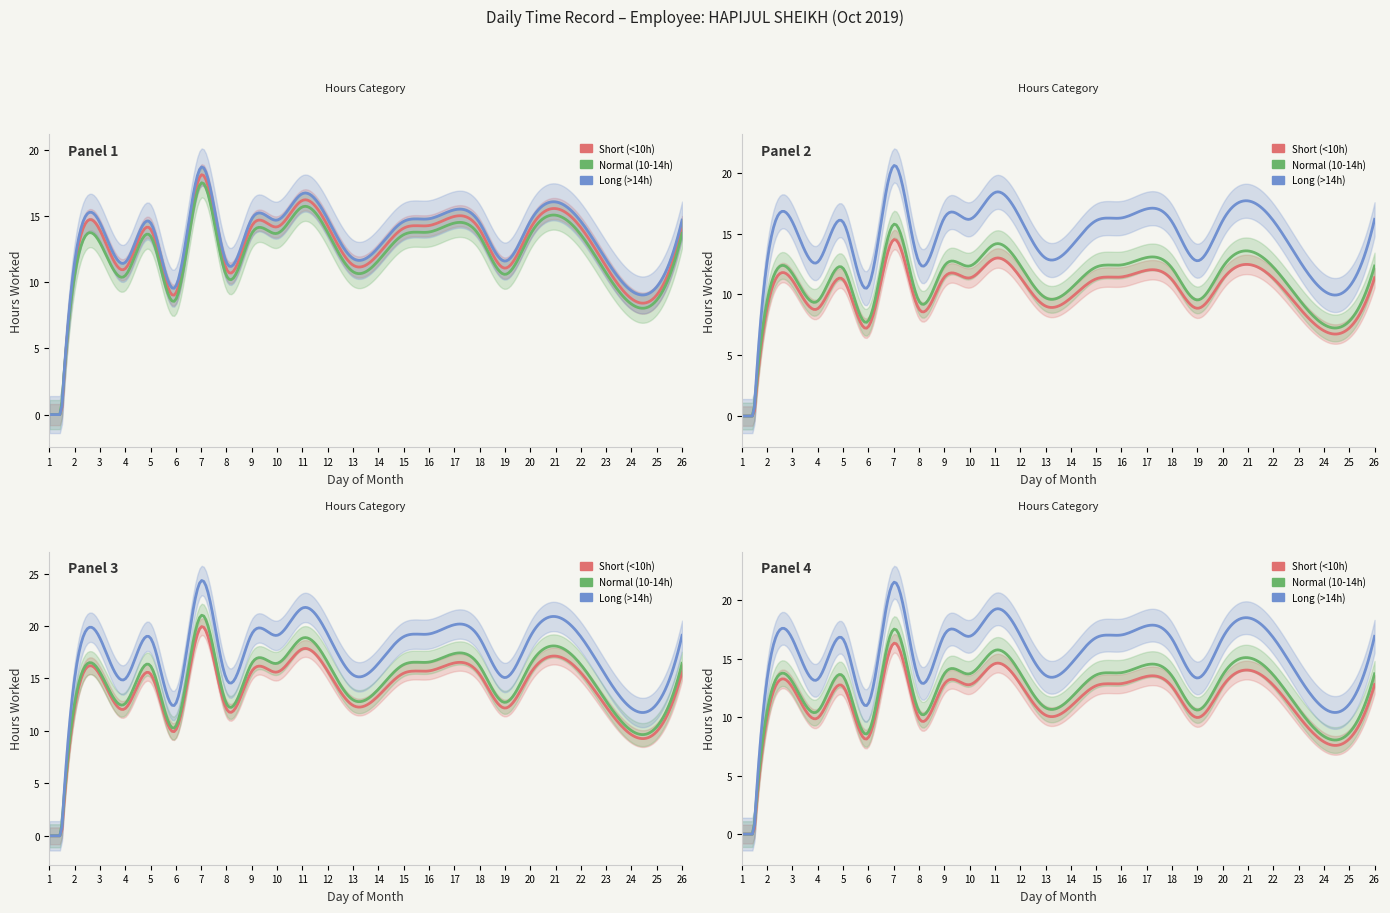

The Day 2 (hours worked) series shows 6.2 at 11. True or false?

False